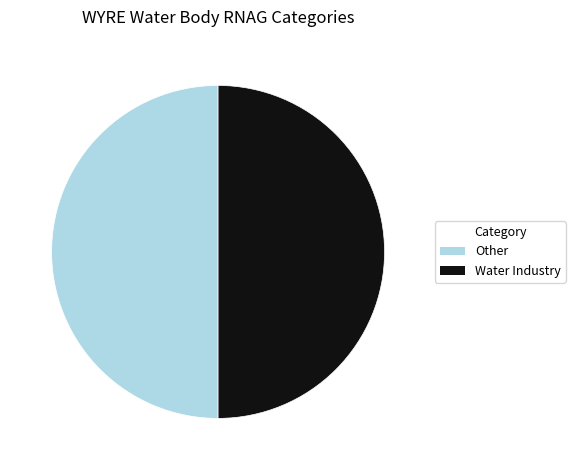

True or false: Water Industry accounts for 50% of the total.

True